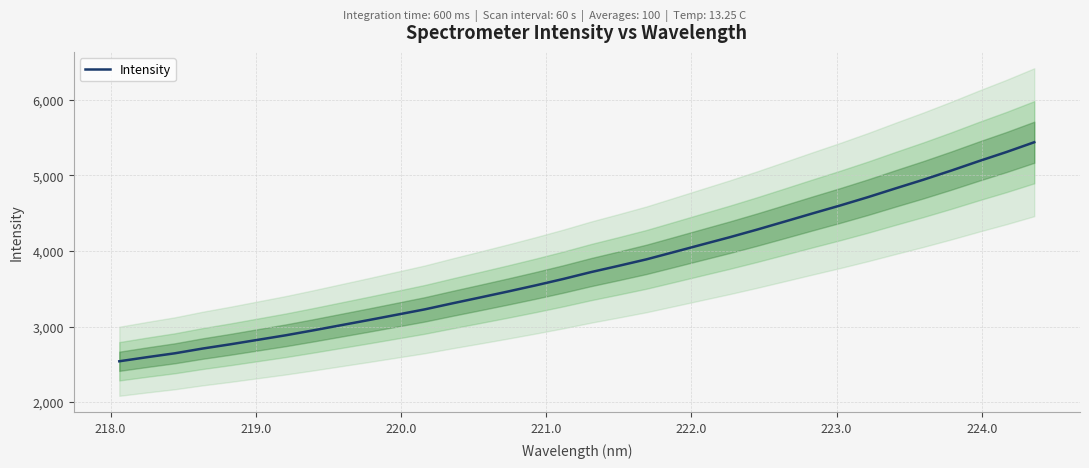

What is the lowest value of the Intensity series?

2540.0